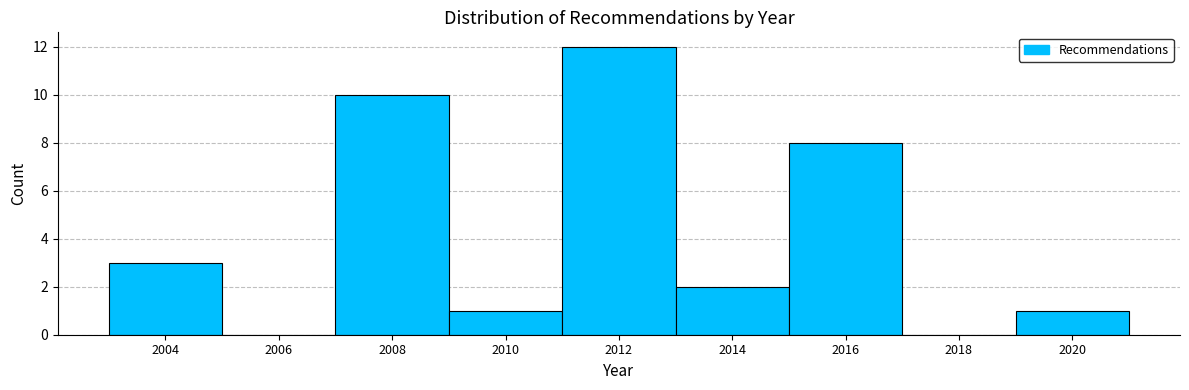

Reading left to right, list all the values displayed in this chart.

2004=3	2006=0	2008=10	2010=1	2012=12	2014=2	2016=8	2018=0	2020=1